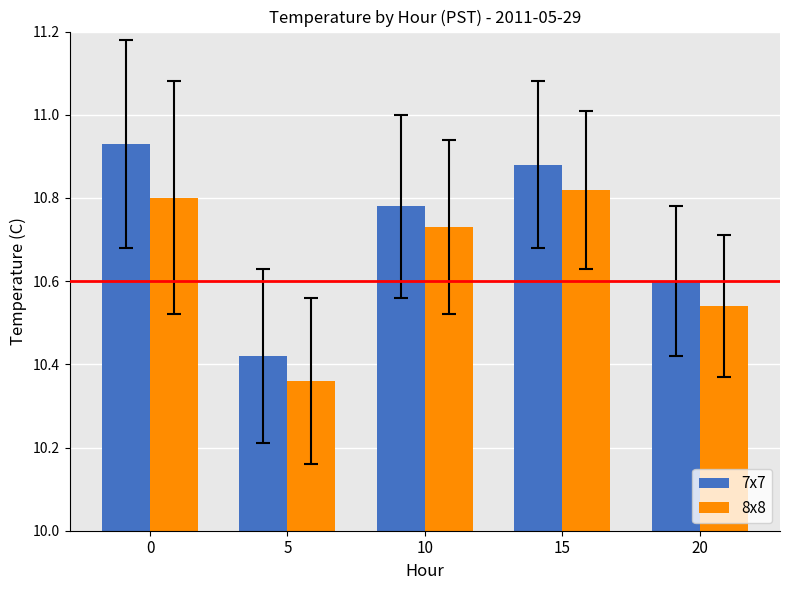

The 7x7 series shows 14.6 at 20. True or false?

False